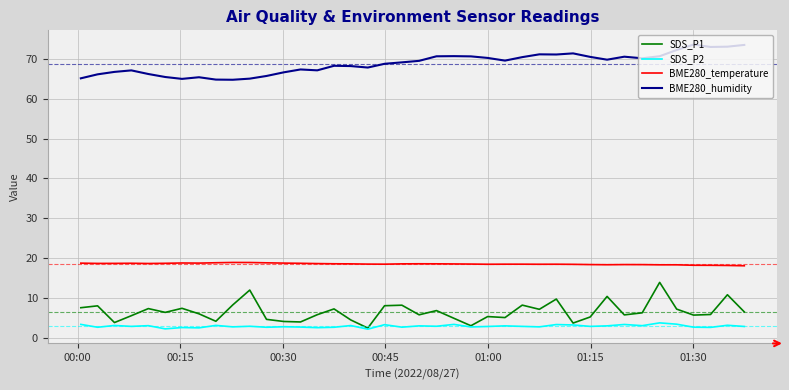

Rank the series by their maximum value, from lowest to highest.

SDS_P2, SDS_P1, BME280_temperature, BME280_humidity